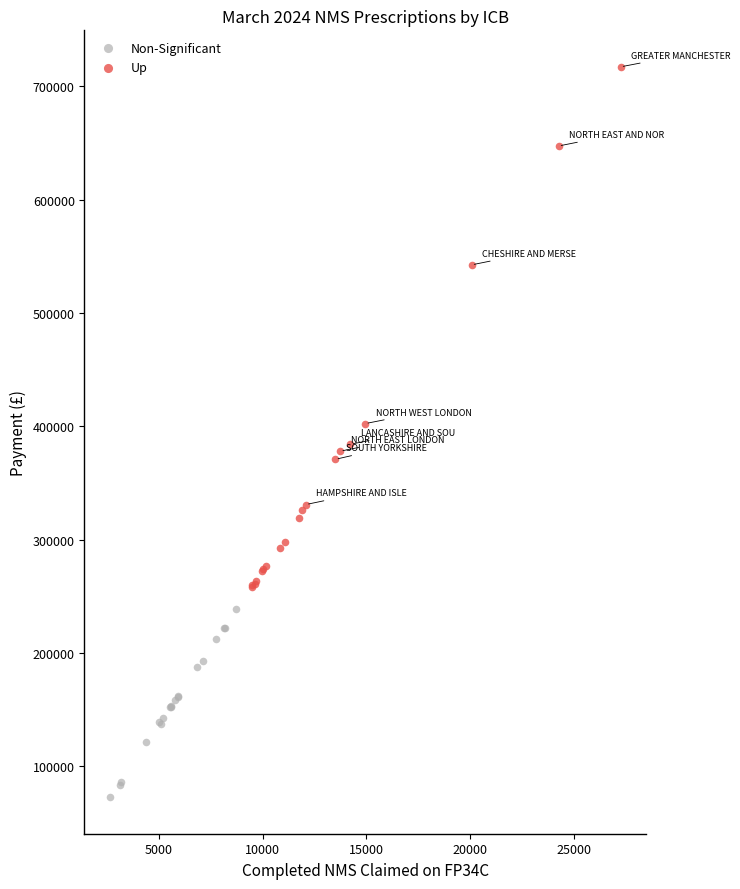

Which series reaches the maximum Y coordinate?

Up